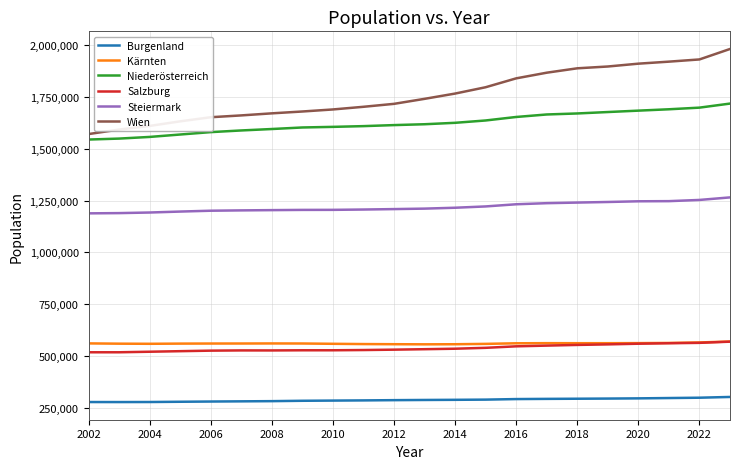

What is the minimum value for Steiermark?

1188117